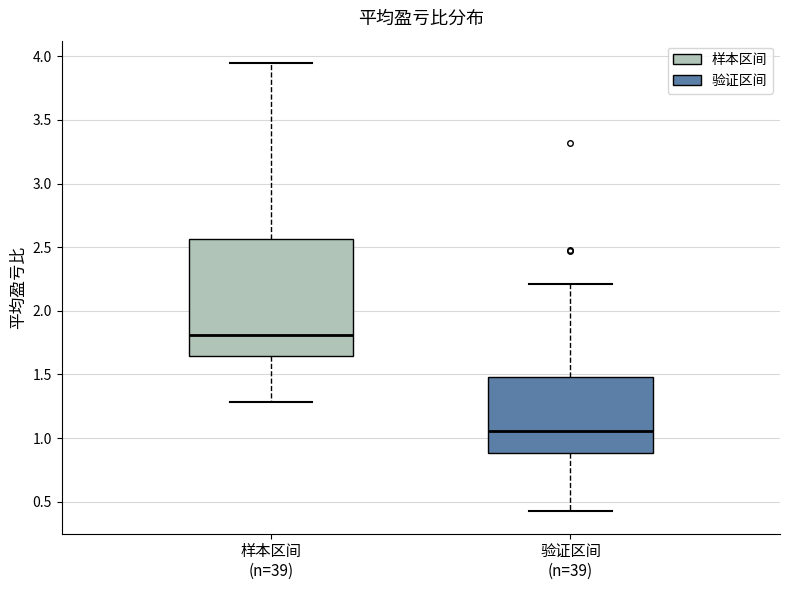

Where is the upper edge of the box for 样本区间 (n=39) on the y-axis? The values are not printed on the chart, so give them approximately, as read against the axis.

2.55